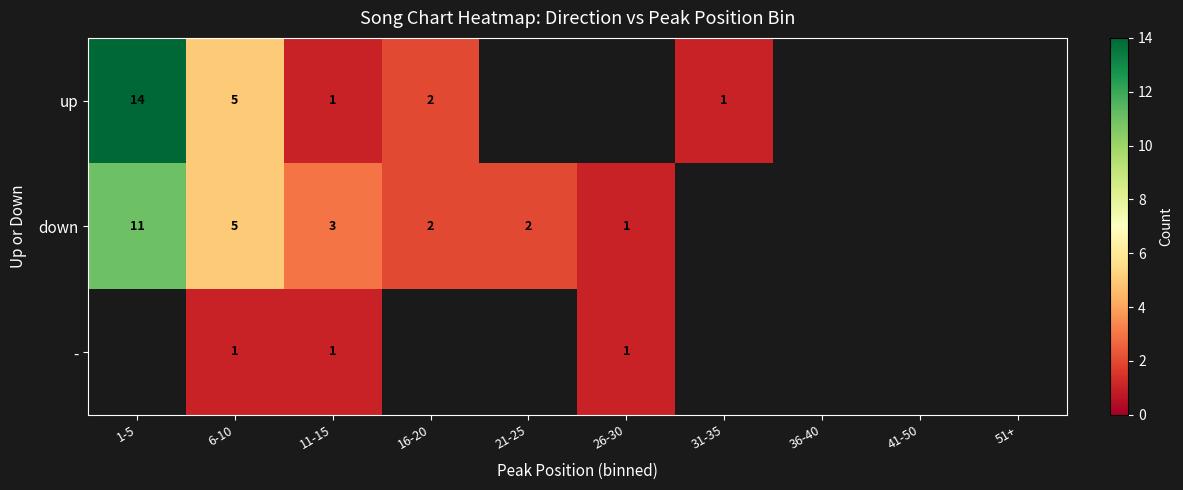

True or false: up has a value of 1 at 16-20.

False